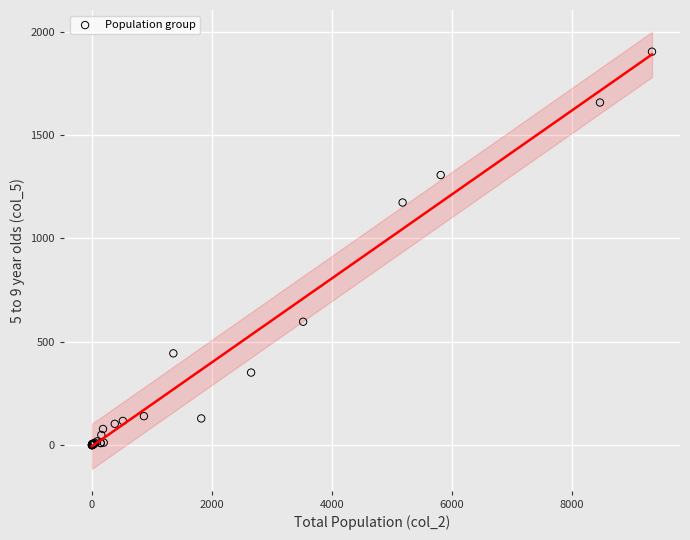

What Y value in the scatter plot is closest to 952?

1174